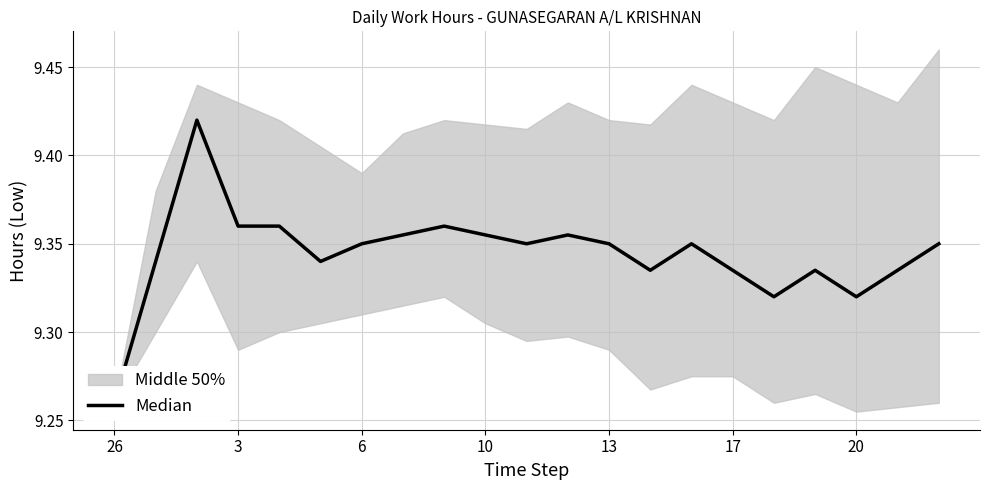

Which has a higher value, 11 or 20?

11